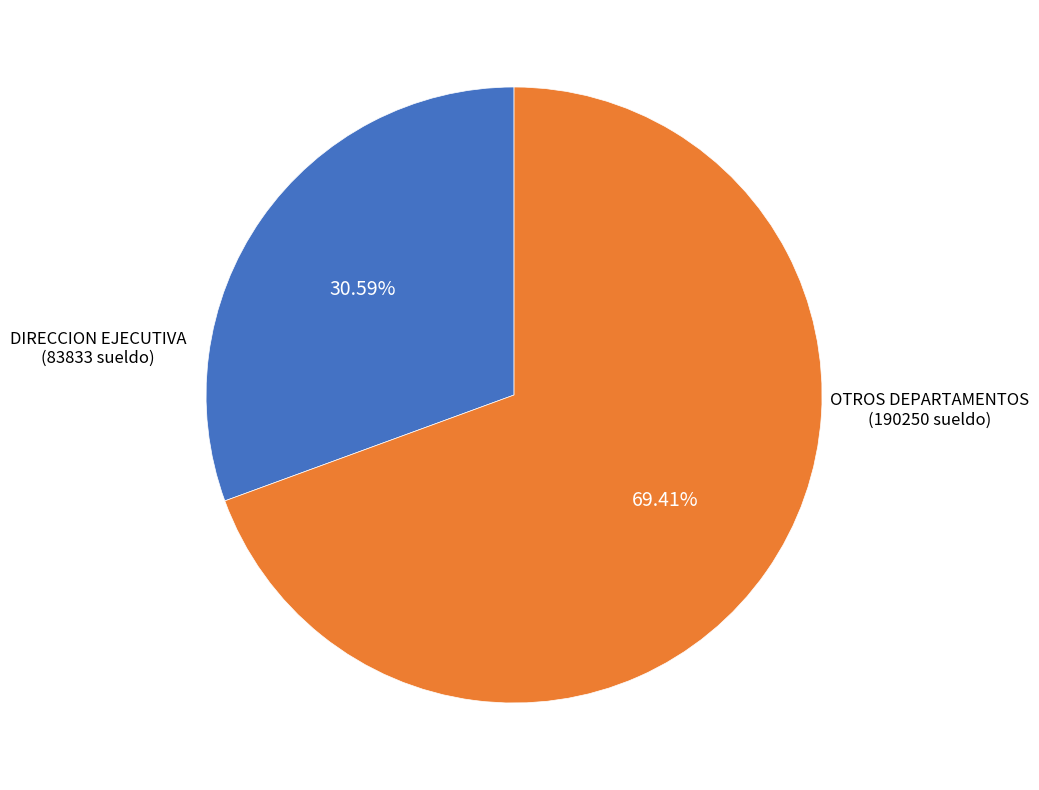

Is there any slice that represents more than half of the pie?

Yes